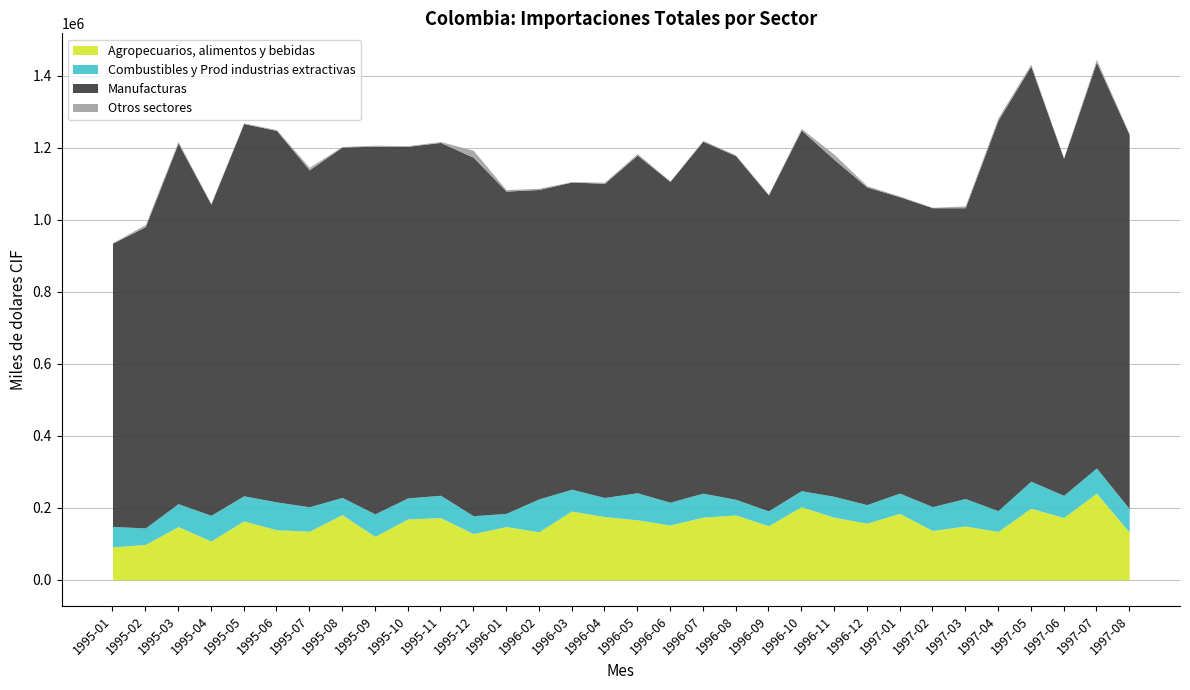

What is the spread (max minus min) of values at 1997-05?

1147746.4